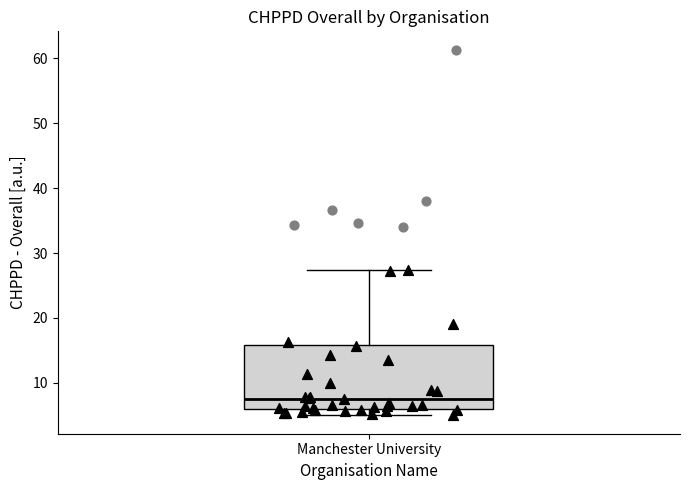

Read this box plot against the y-axis: the position of the median line, the range covered by the box, and the ends of both whiskers. The values are not printed on the chart, so give them approximately, as read against the axis.

median 8, box 6 to 16, whiskers 5 to 27